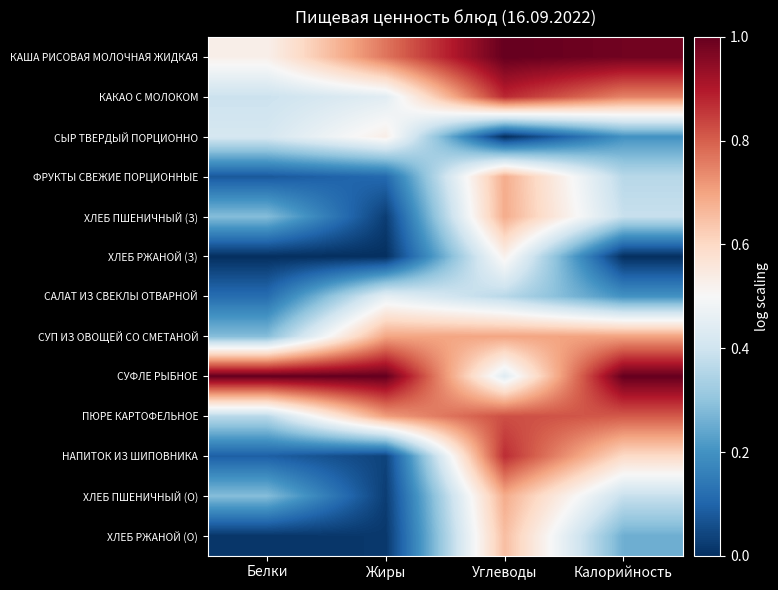

List the series in order of their peak value, highest first.

КАША РИСОВАЯ МОЛОЧНАЯ ЖИДКАЯ, СУФЛЕ РЫБНОЕ, КАКАО С МОЛОКОМ, НАПИТОК ИЗ ШИПОВНИКА, ПЮРЕ КАРТОФЕЛЬНОЕ, СУП ИЗ ОВОЩЕЙ СО СМЕТАНОЙ, ХЛЕБ ПШЕНИЧНЫЙ (З), ХЛЕБ ПШЕНИЧНЫЙ (О), ФРУКТЫ СВЕЖИЕ ПОРЦИОННЫЕ, ХЛЕБ РЖАНОЙ (О), СЫР ТВЕРДЫЙ ПОРЦИОННО, ХЛЕБ РЖАНОЙ (З), САЛАТ ИЗ СВЕКЛЫ ОТВАРНОЙ